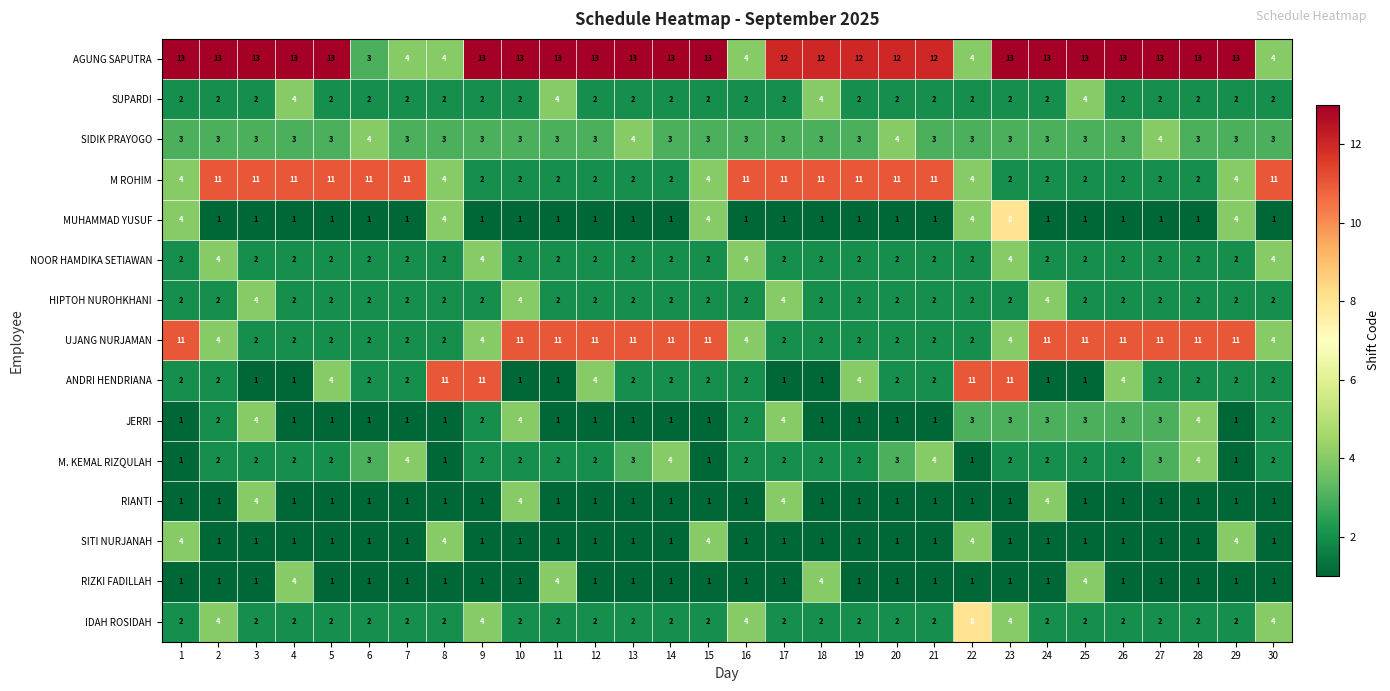

Between 2 and 10, which series saw the biggest shift?

M ROHIM